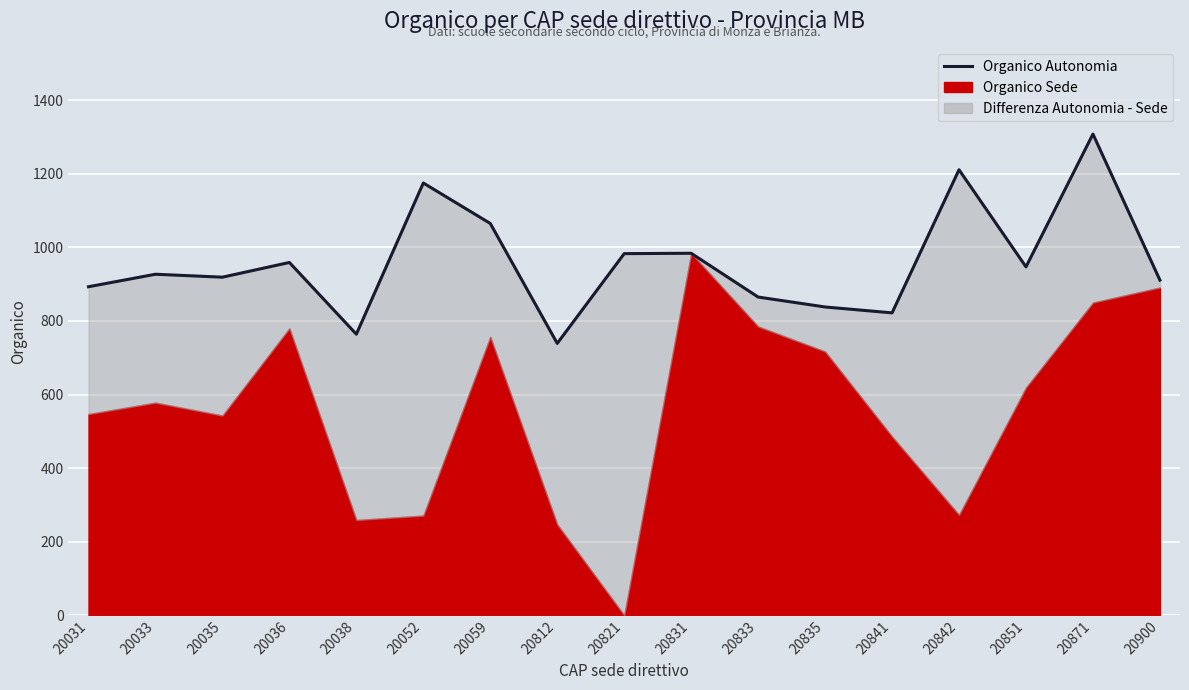

Rank the categories by value from highest to lowest.

20871, 20842, 20052, 20059, 20831, 20821, 20036, 20851, 20033, 20035, 20900, 20031, 20833, 20835, 20841, 20038, 20812